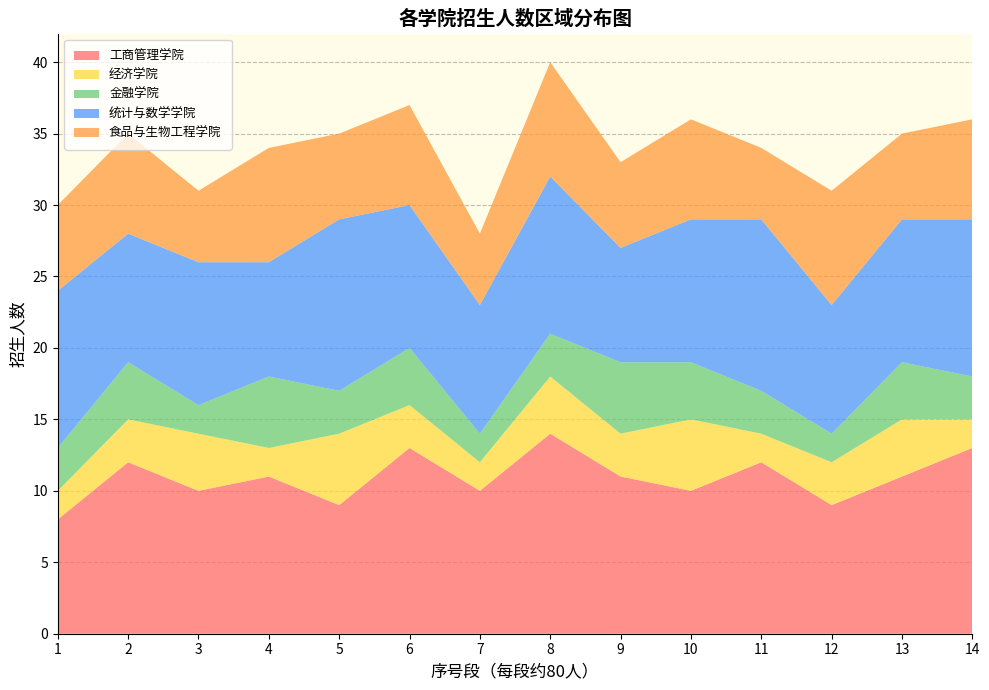

True or false: 工商管理学院 has a value of 19 at 9.

False